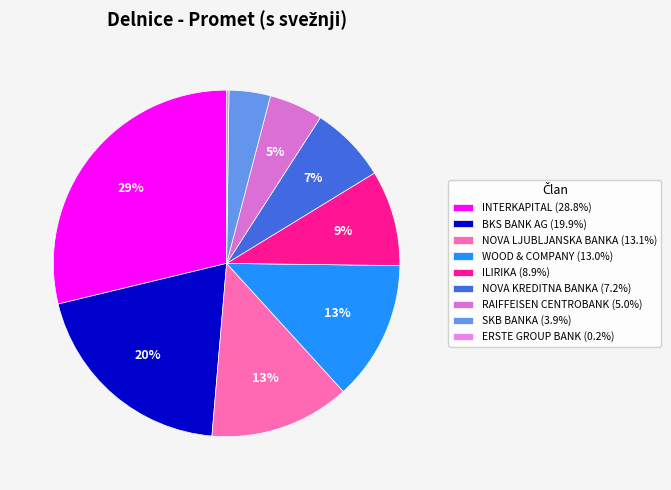

Combined, do WOOD & COMPANY and ILIRIKA account for over 50%?

No